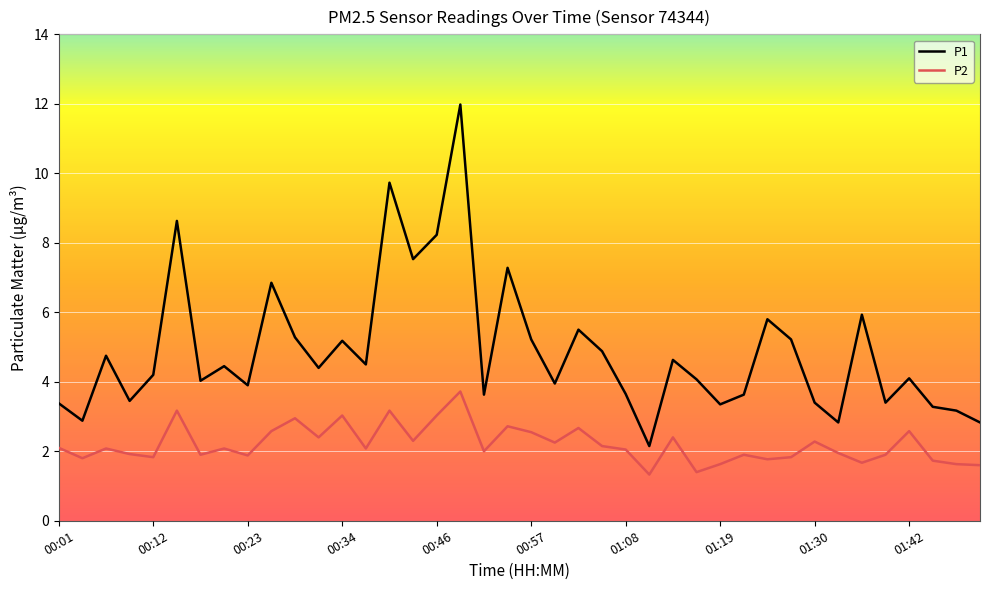

What is the sum of all P2 values?

88.0